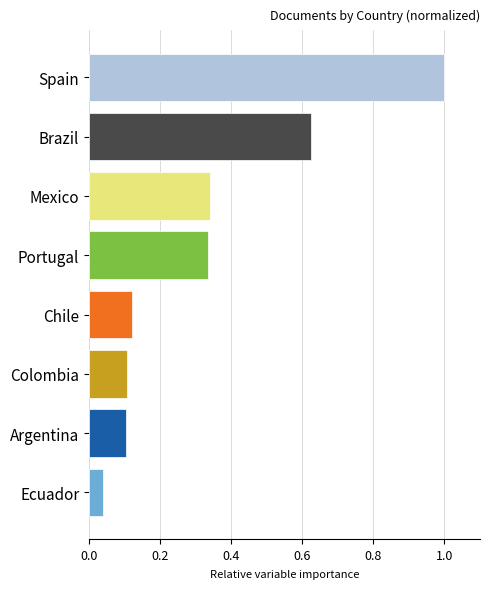

What is the difference between the values at Spain and Brazil?

0.4